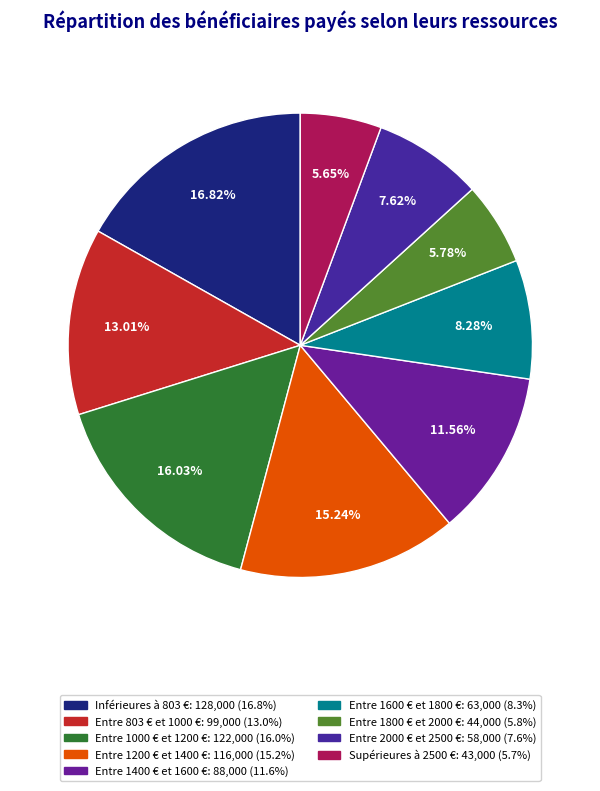

How many segments does this pie chart have?

9